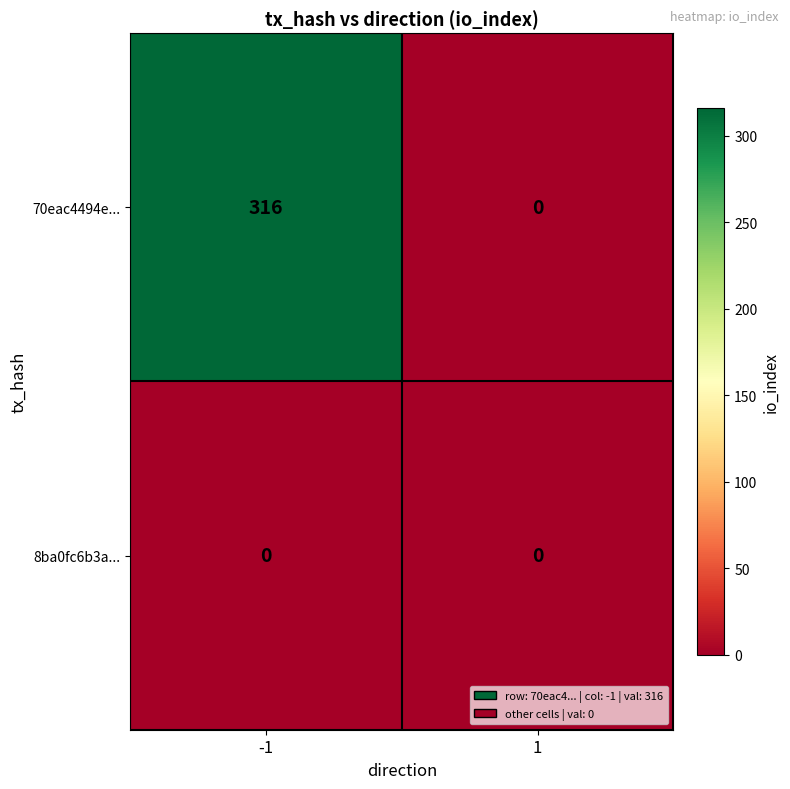

Rank the series by their maximum value, from lowest to highest.

8ba0fc6b3a..., 70eac4494e...